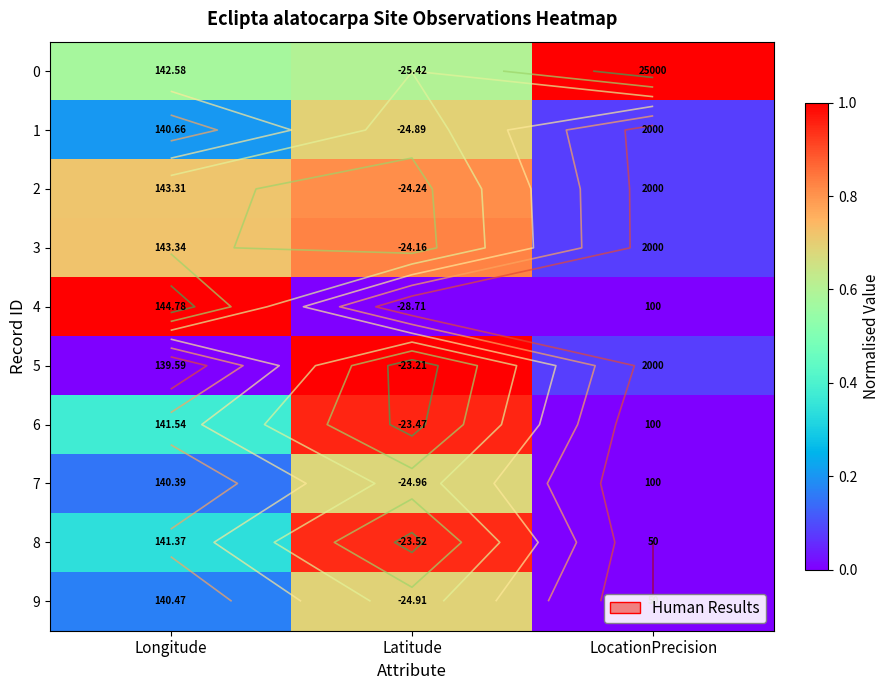

What is the sum of all 9 values?

0.9